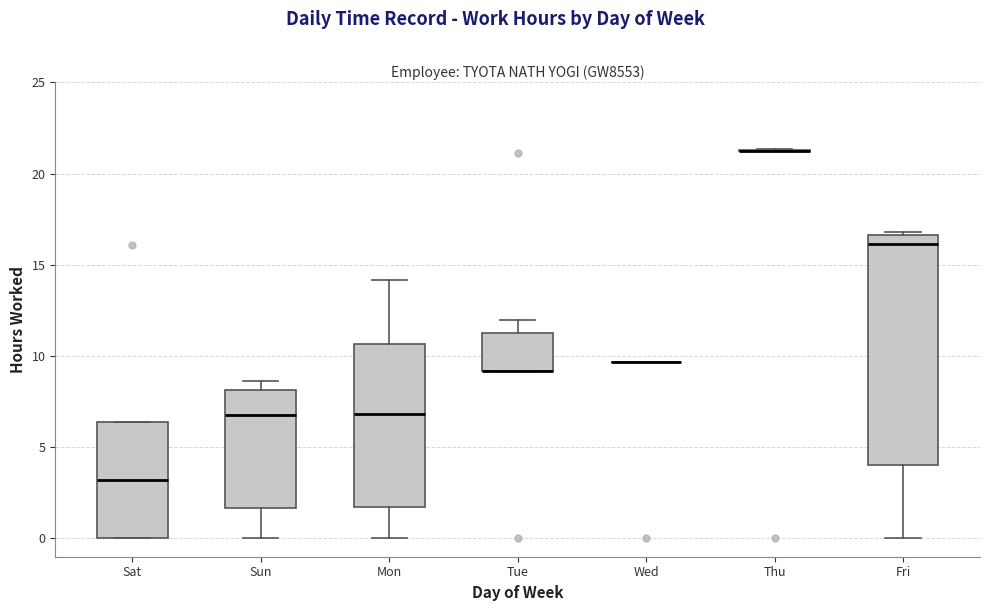

Reading left to right, transcribe this box plot: for each box, give where its median line is, the range the box spans, and where its two whiskers end, as read against the y-axis. The values are not printed on the chart, so give them approximately, as read against the axis.

Sat: median 3.0, box 0.0 to 6.5, whiskers 0.0 to 6.5
Sun: median 7.0, box 1.5 to 8.0, whiskers 0.0 to 8.5
Mon: median 7.0, box 1.5 to 10.5, whiskers 0.0 to 14.0
Tue: median 9.0 (drawn on the box's lower edge), box 9.0 to 11.5, whiskers 9.0 to 12.0
Wed: box collapsed to a line at 9.5, whiskers 9.5 to 9.5
Thu: box collapsed to a line at 21.0, whiskers 21.0 to 21.5
Fri: median 16.0, box 4.0 to 16.5, whiskers 0.0 to 17.0